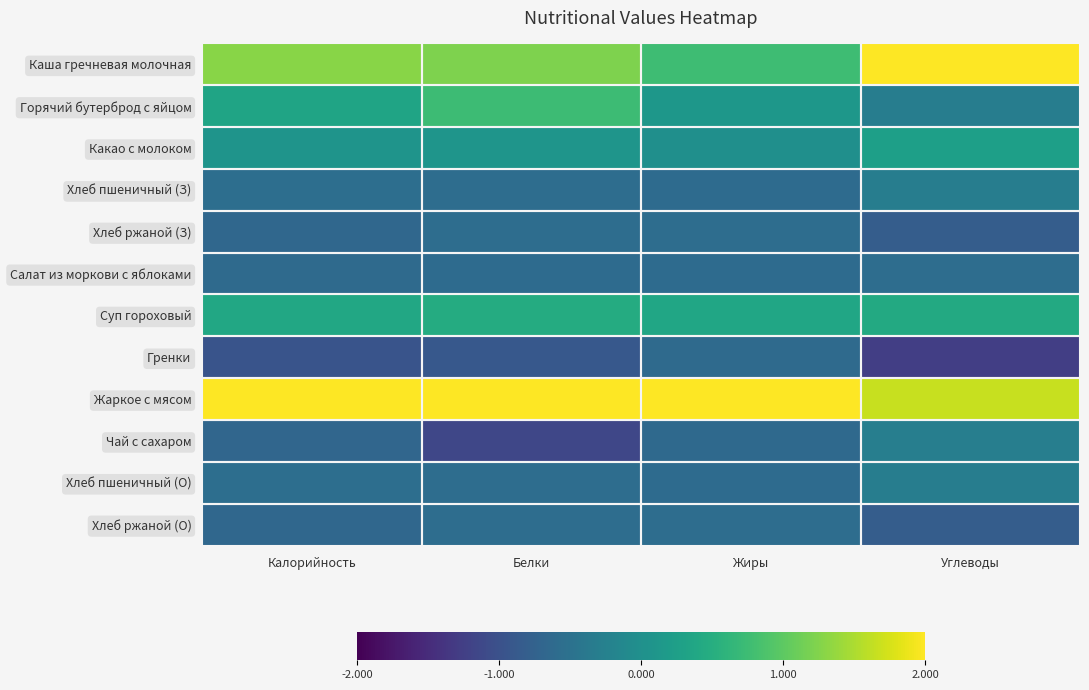

What is the greatest value displayed?

3.0